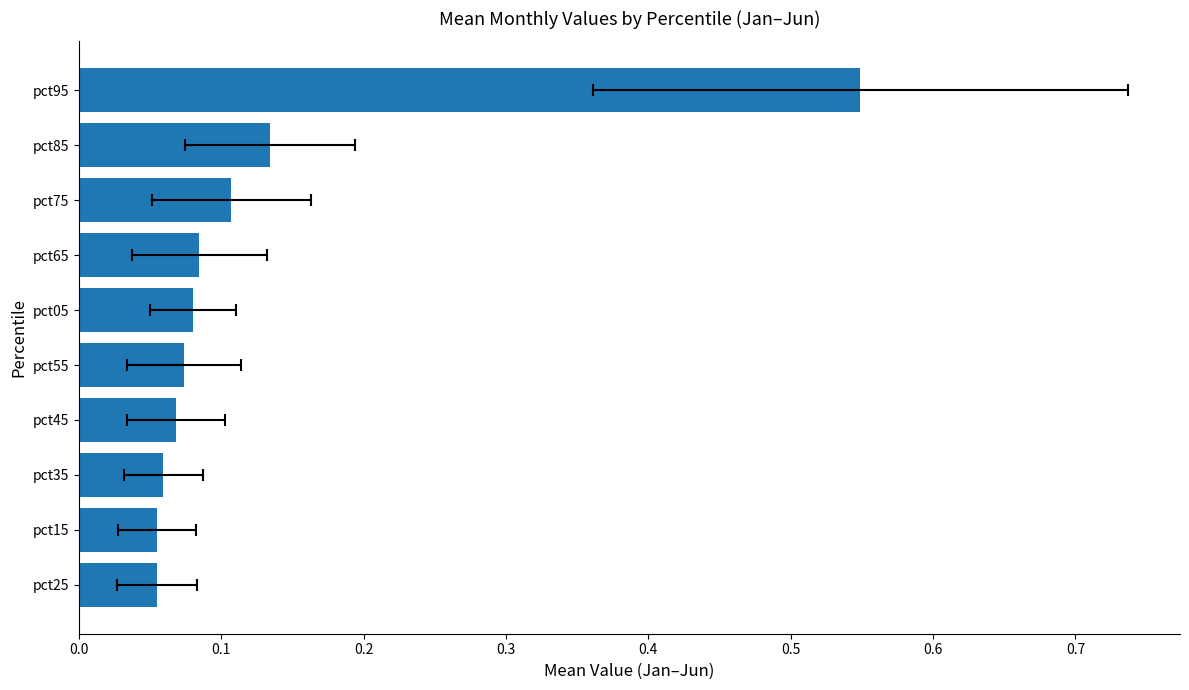

Does the chart contain stacked bars?

No